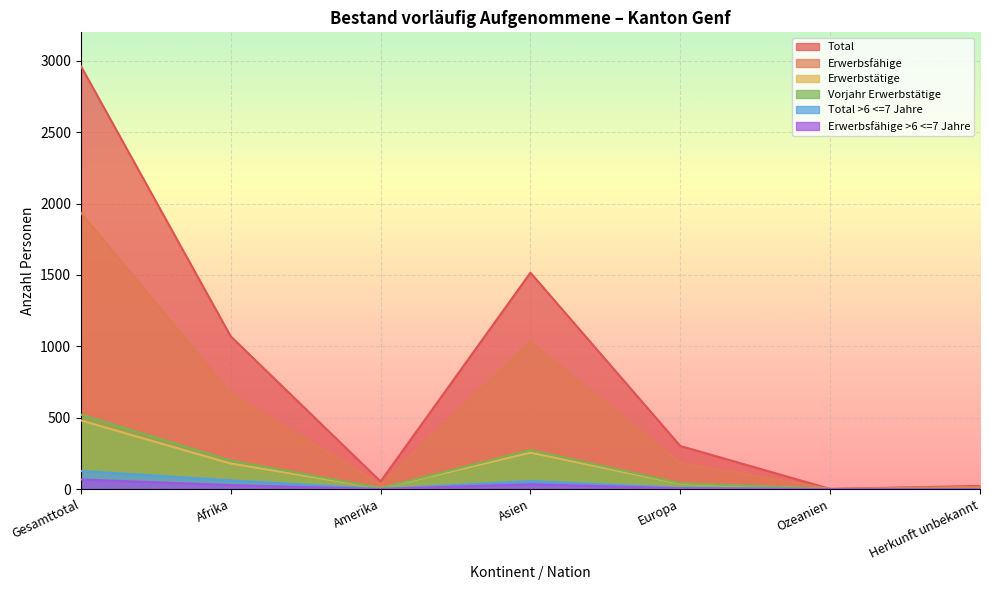

How many lines are shown in the chart?

6